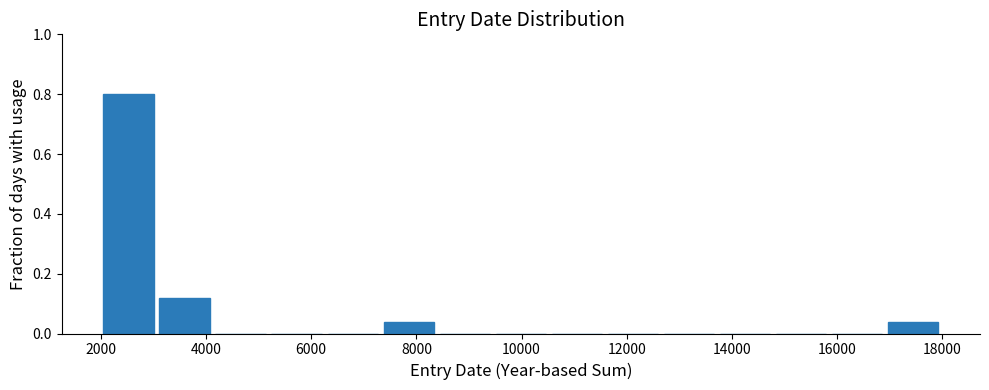

Reading left to right, transcribe this chart: for each bar, give the range it covers on the x-axis and its height. Neither the bar edges nor the heights are printed on the chart, so give them approximately, as read against the axes.

2000 to 3000: 0.80
3000 to 4200: 0.12
4200 to 5200: 0
5200 to 6200: 0
6200 to 7400: 0
7400 to 8400: 0.04
8400 to 9400: 0
9400 to 10600: 0
10600 to 11600: 0
11600 to 12600: 0
12600 to 13800: 0
13800 to 14800: 0
14800 to 15800: 0
15800 to 17000: 0
17000 to 18000: 0.04